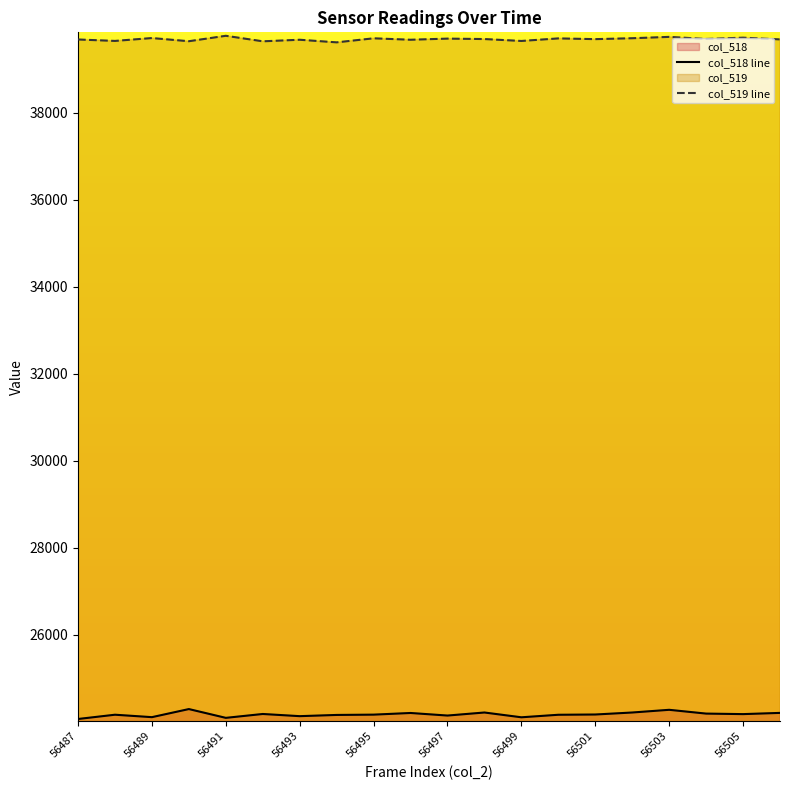

Which series has the largest range (max minus min)?

col_518 line